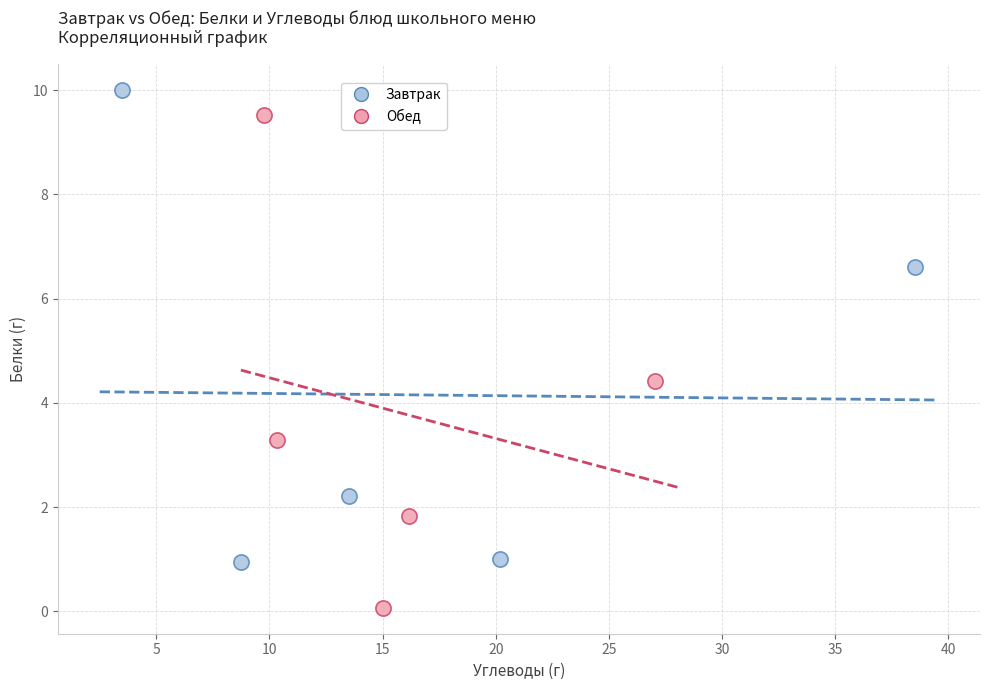

Which series contains the highest Y value?

Завтрак